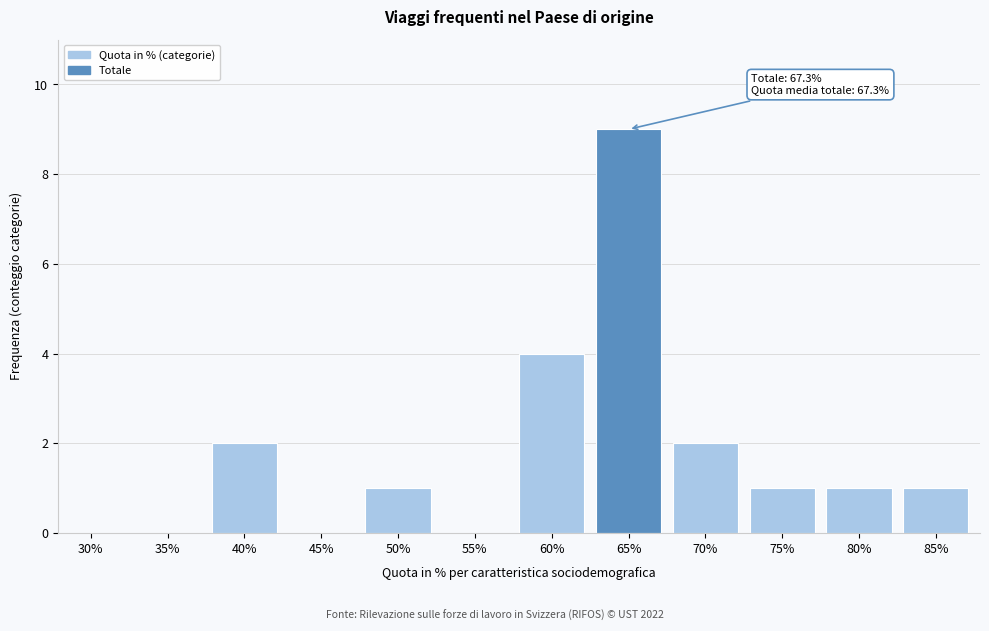

Reading right to left, extract all data points from this chart.

85%=1	80%=1	75%=1	70%=2	65%=9	60%=4	55%=0	50%=1	45%=0	40%=2	35%=0	30%=0